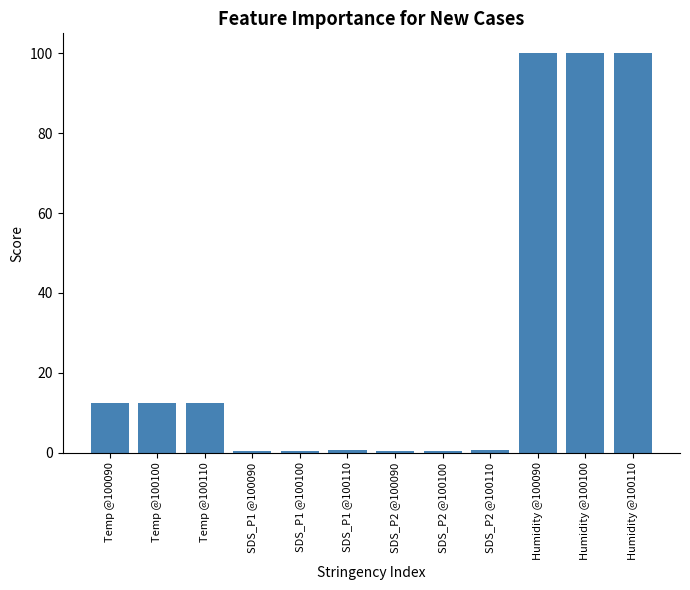

What is the difference between the maximum and minimum values?

99.5